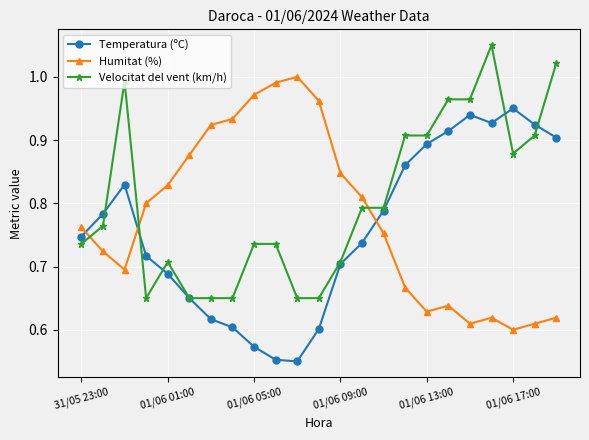

True or false: Humitat (%) has more than 0 points higher than both neighbors.

True